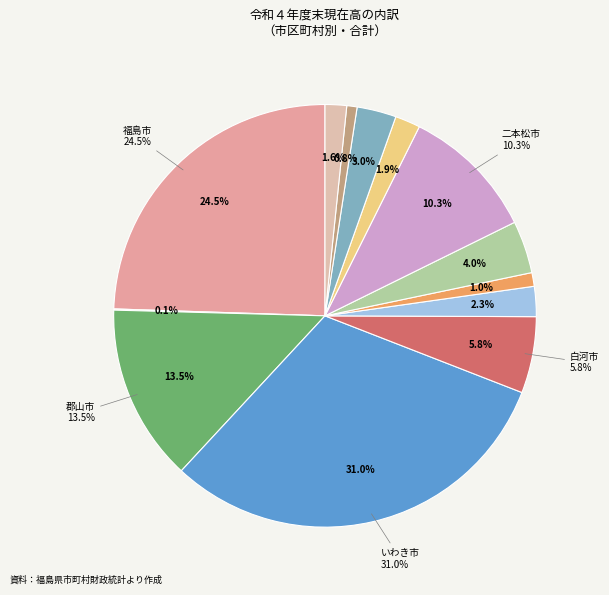

How much of the chart is everything except 郡山市?

86.5%